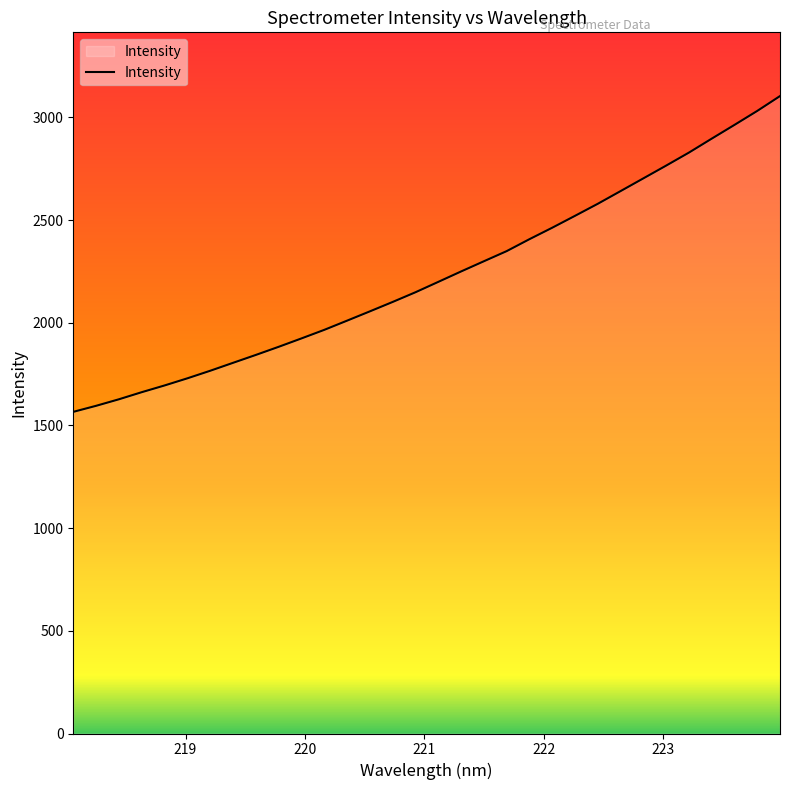

What is the maximum value shown in the chart?

3104.1